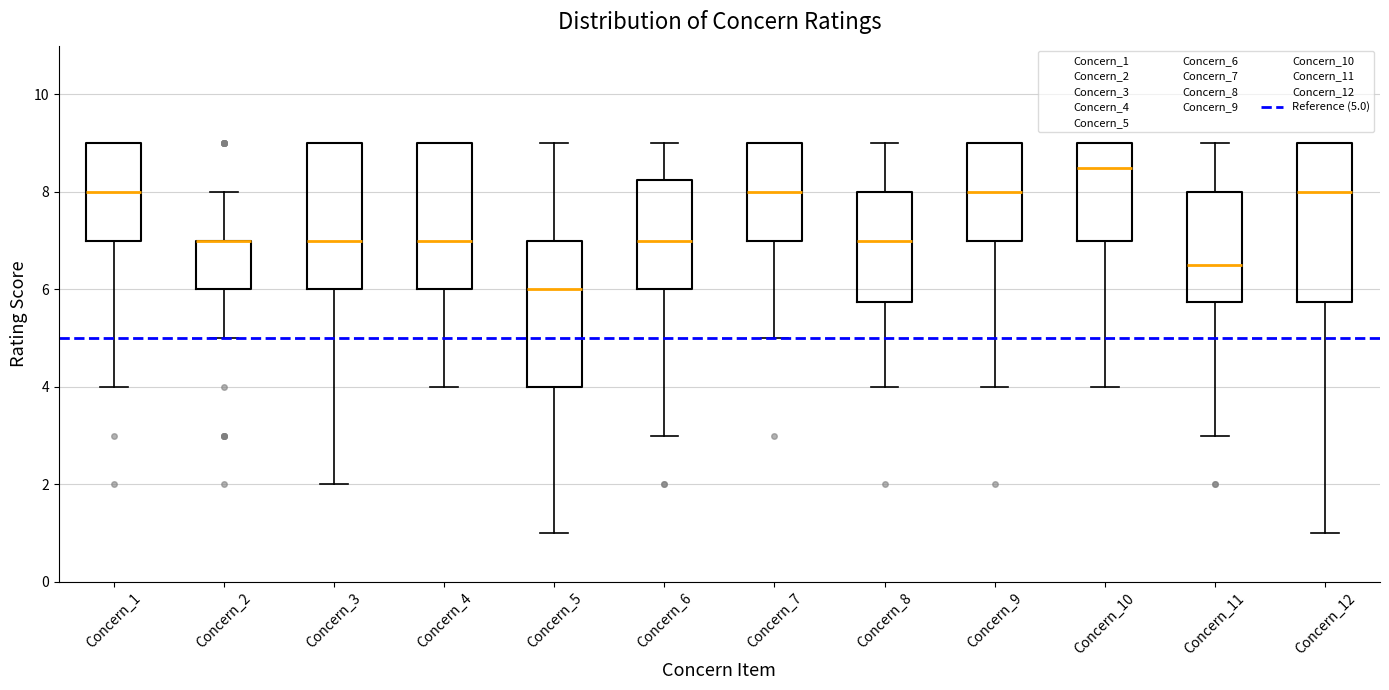

Where is the lower edge of the box for Concern_10 on the y-axis? The values are not printed on the chart, so give them approximately, as read against the axis.

7.0